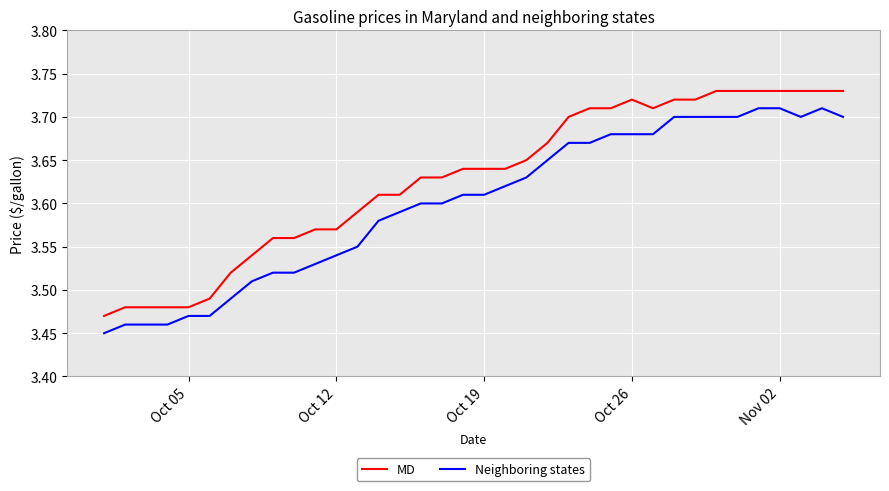

List the series in order of their peak value, highest first.

MD, Neighboring states